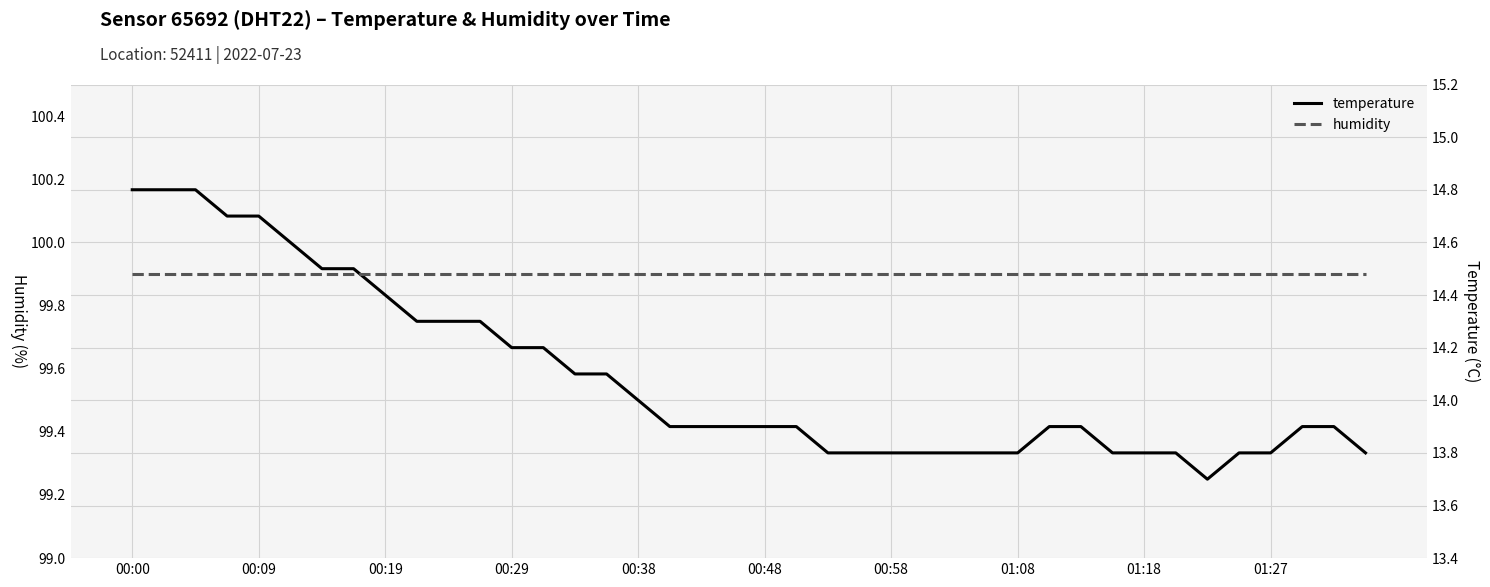

True or false: temperature and humidity cross at least once.

False